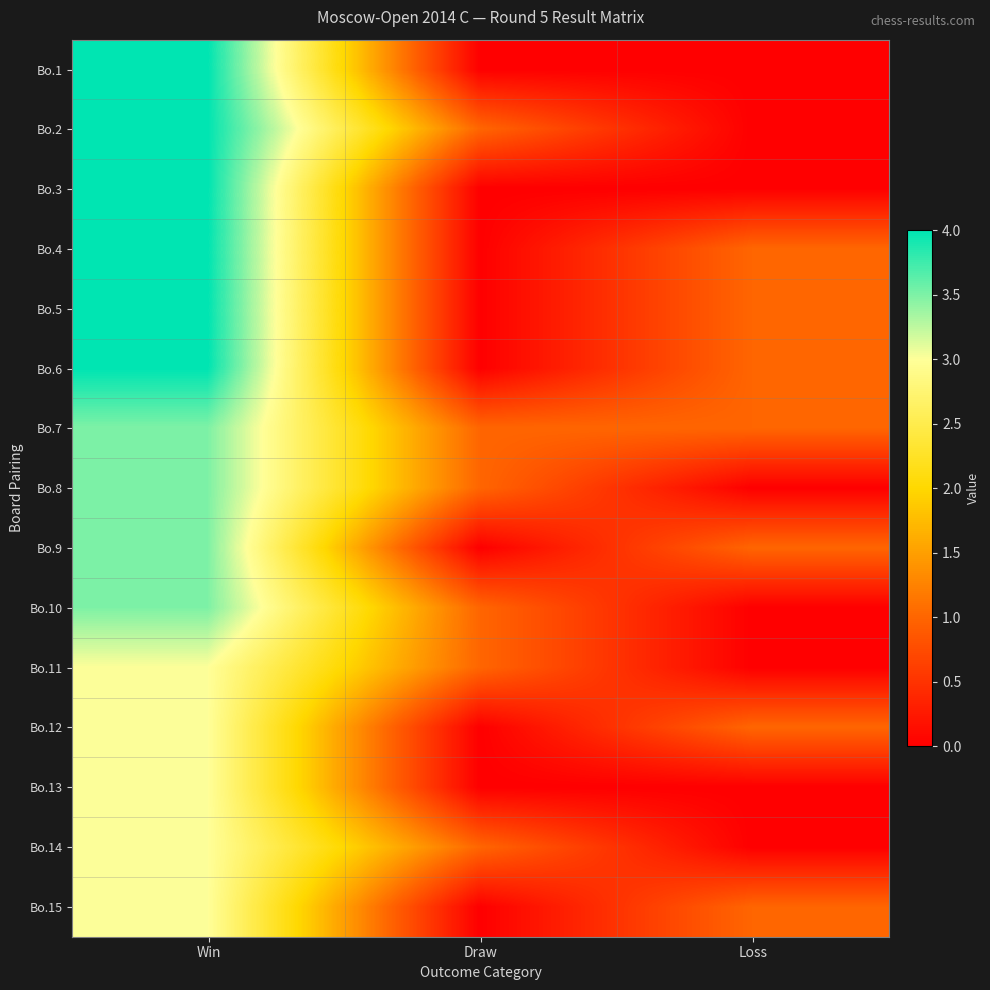

Rank the series at Win from lowest to highest value.

Bo.11, Bo.12, Bo.13, Bo.14, Bo.15, Bo.7, Bo.8, Bo.9, Bo.10, Bo.1, Bo.2, Bo.3, Bo.4, Bo.5, Bo.6